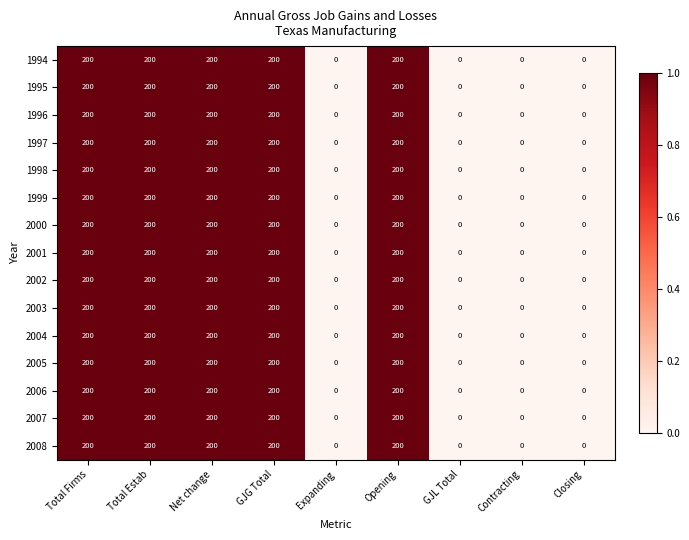

At how many categories does at least one series exceed 132?

5